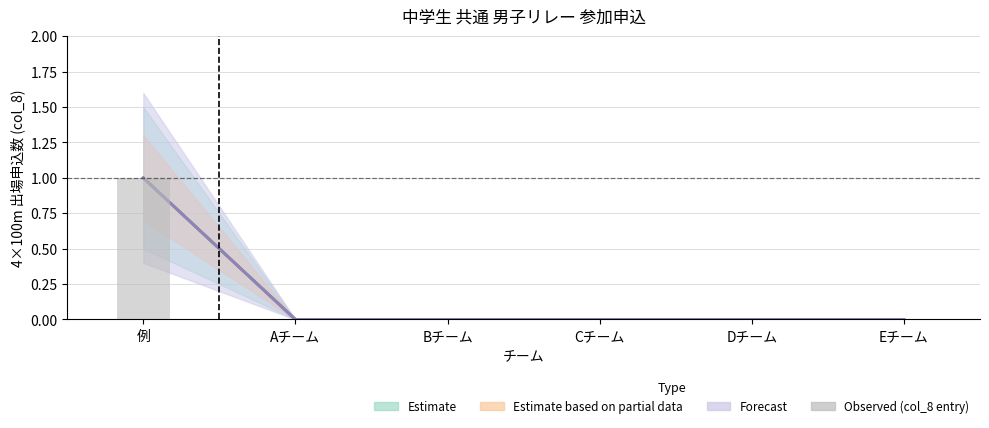

What position from the left is Aチーム?

2